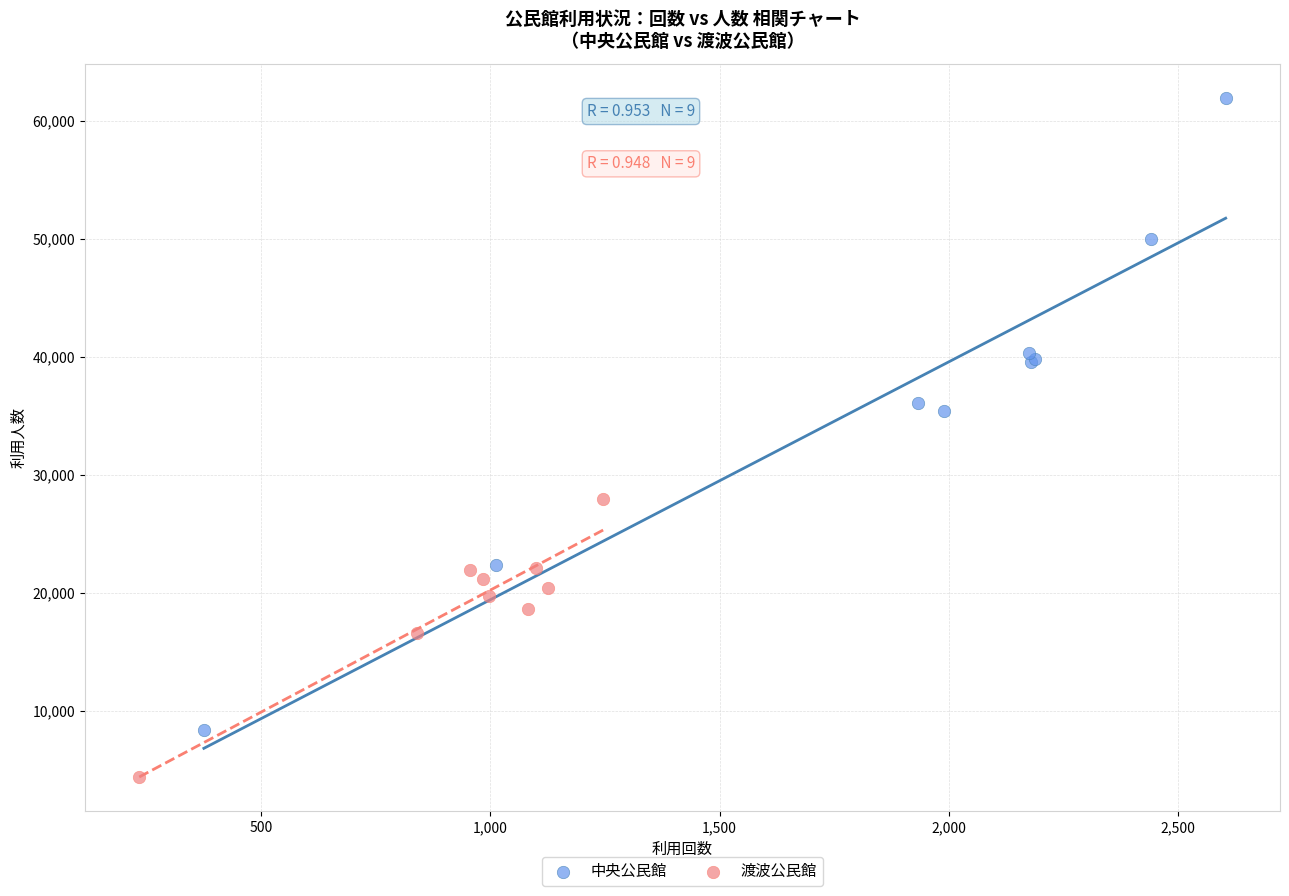

Which series contains the lowest Y value?

渡波公民館